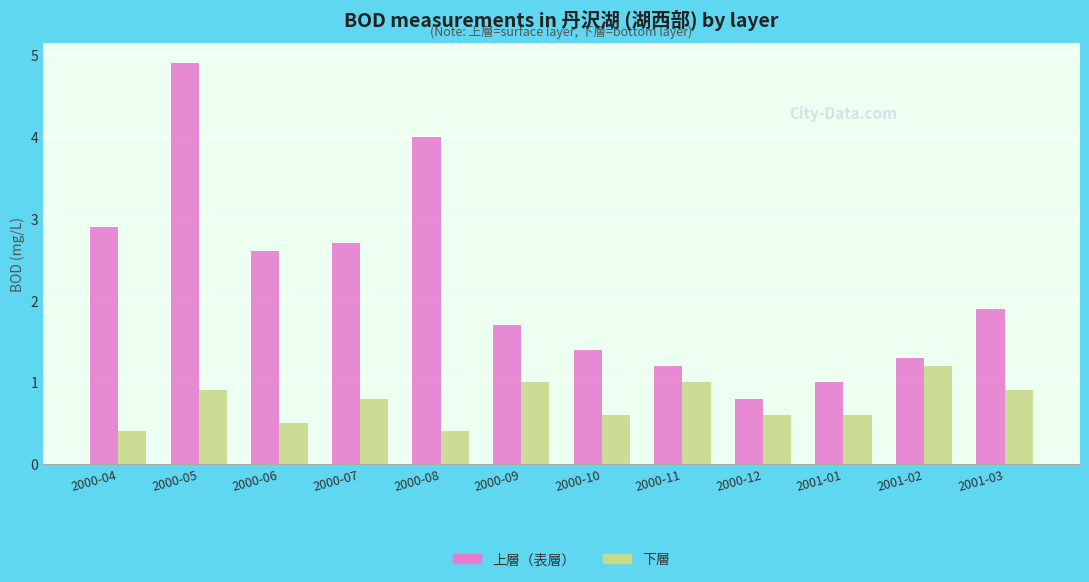

Which series has the widest spread of values?

上層（表層）